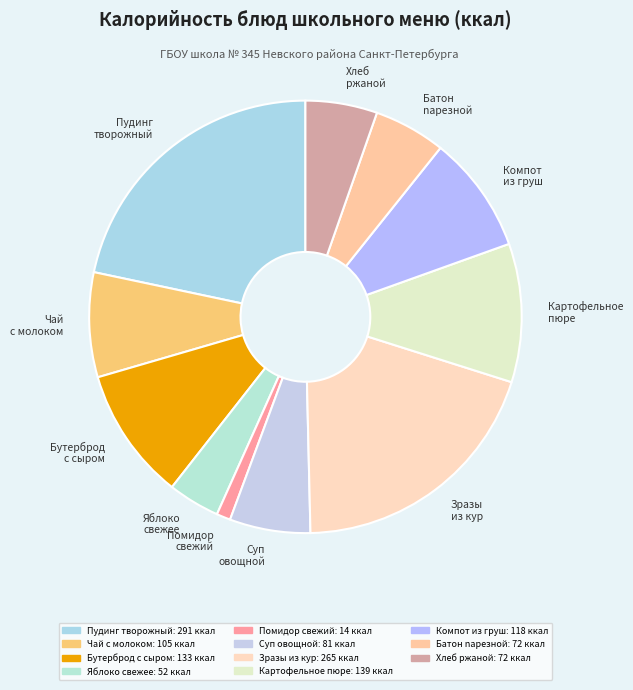

Is the sum of Суп овощной and Картофельное пюре greater than half?

No